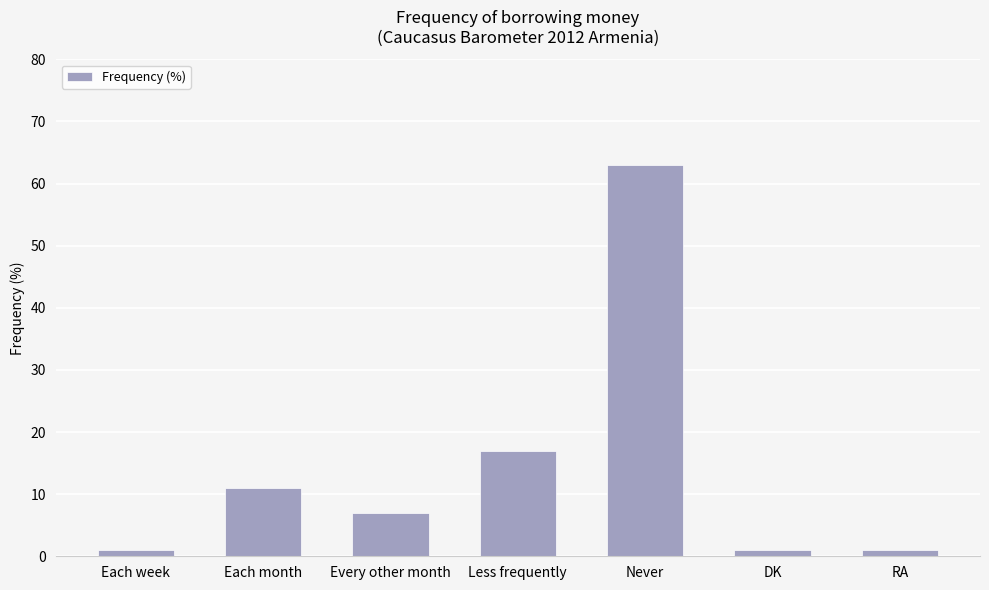

What is the label of the 6th bar from the left?

DK